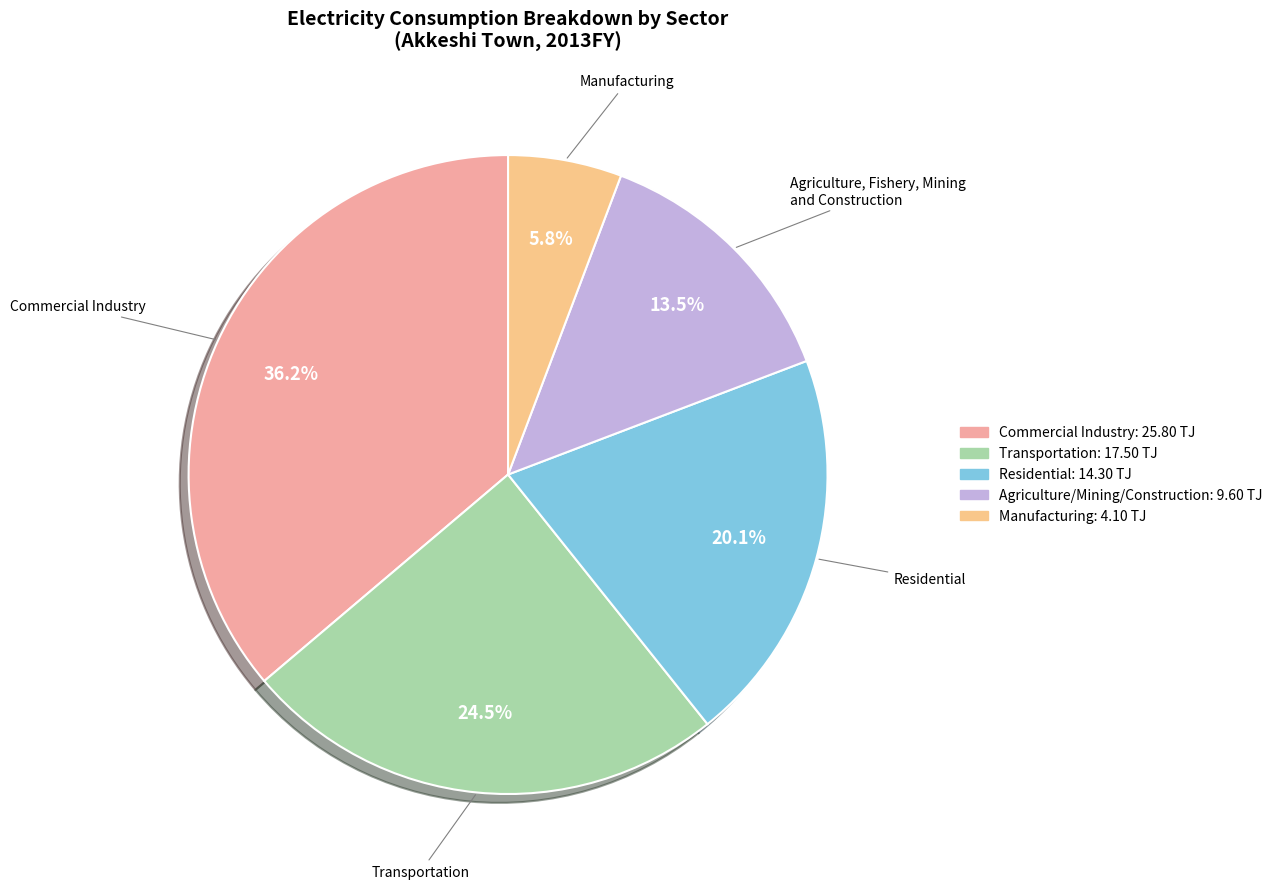

Count the number of slices in the pie.

5